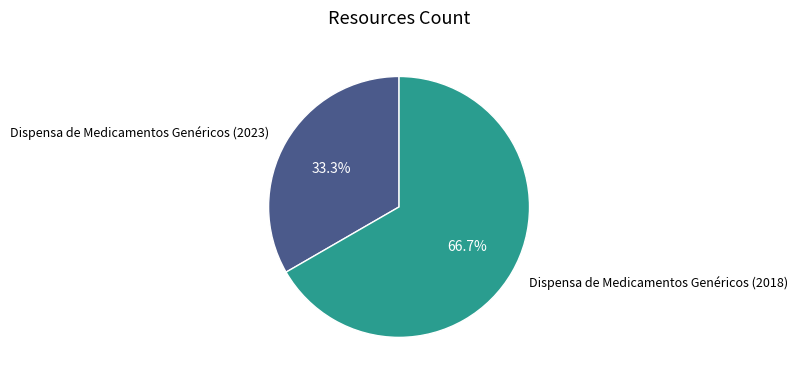

What is the smallest slice in the pie chart?

Dispensa de Medicamentos Genéricos (2023)